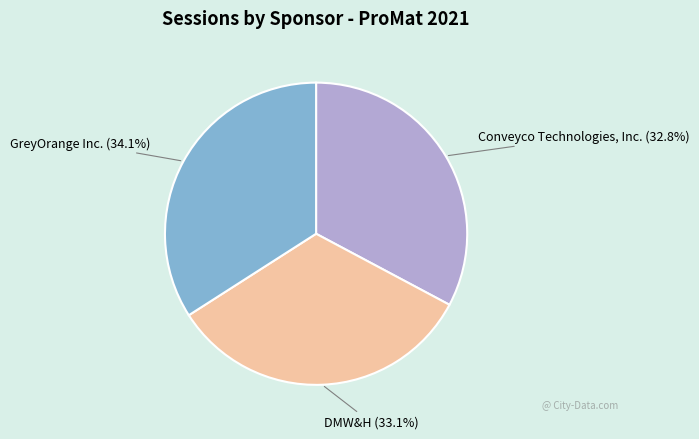

To the nearest percent, what is the difference between the GreyOrange Inc. and DMW&H slice percentages?

1%